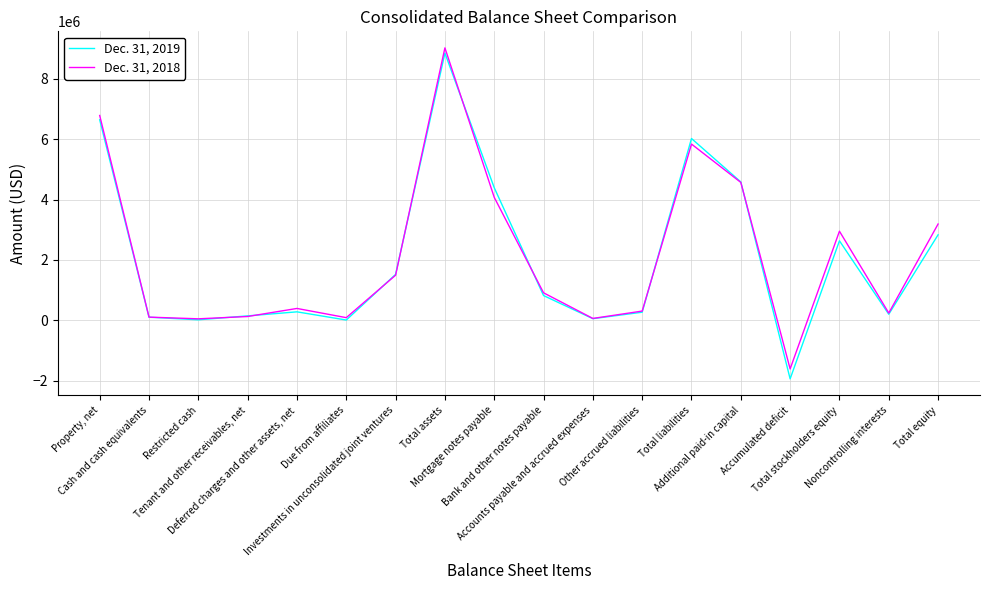

The value of Dec. 31, 2019 at Noncontrolling interests is 198708. True or false?

True